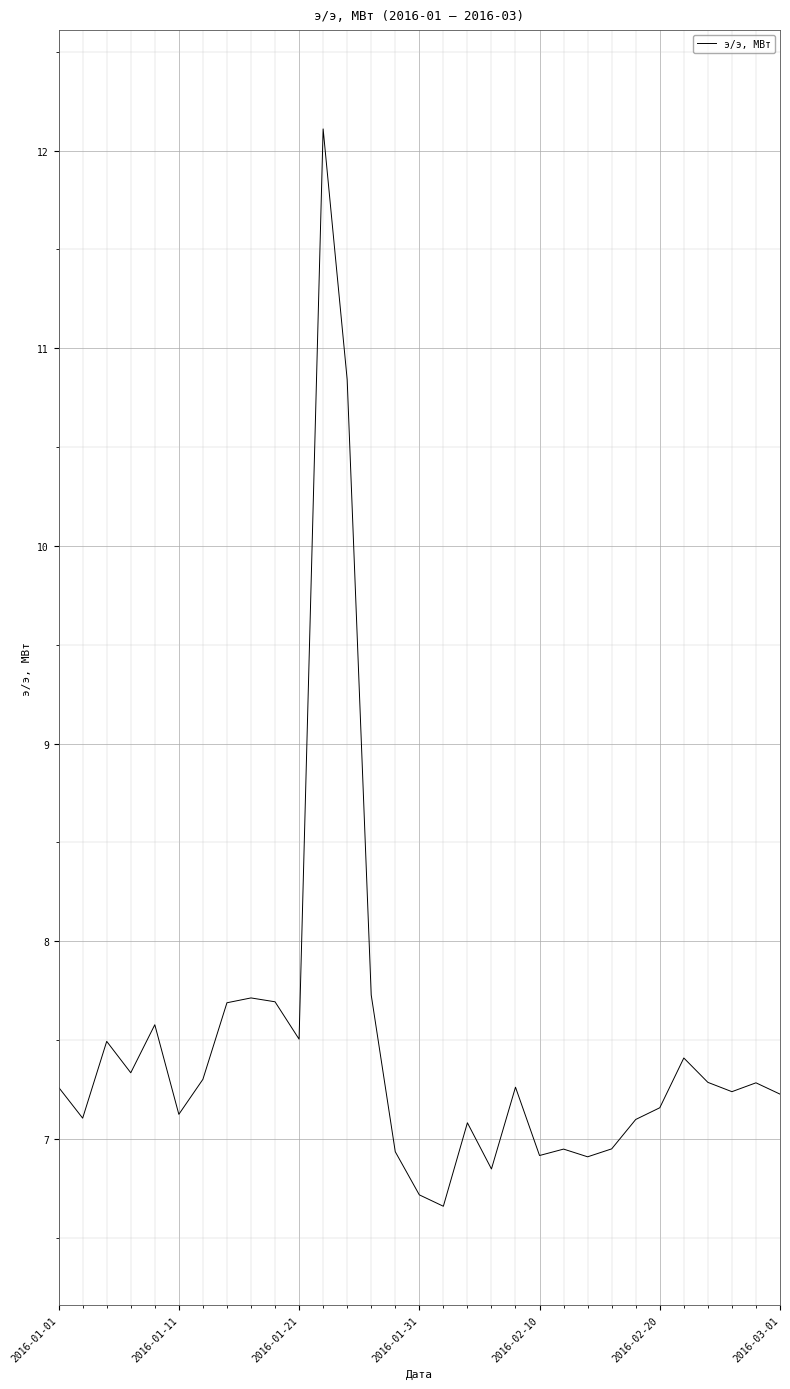

What is the difference between the second highest and second lowest values?

4.1